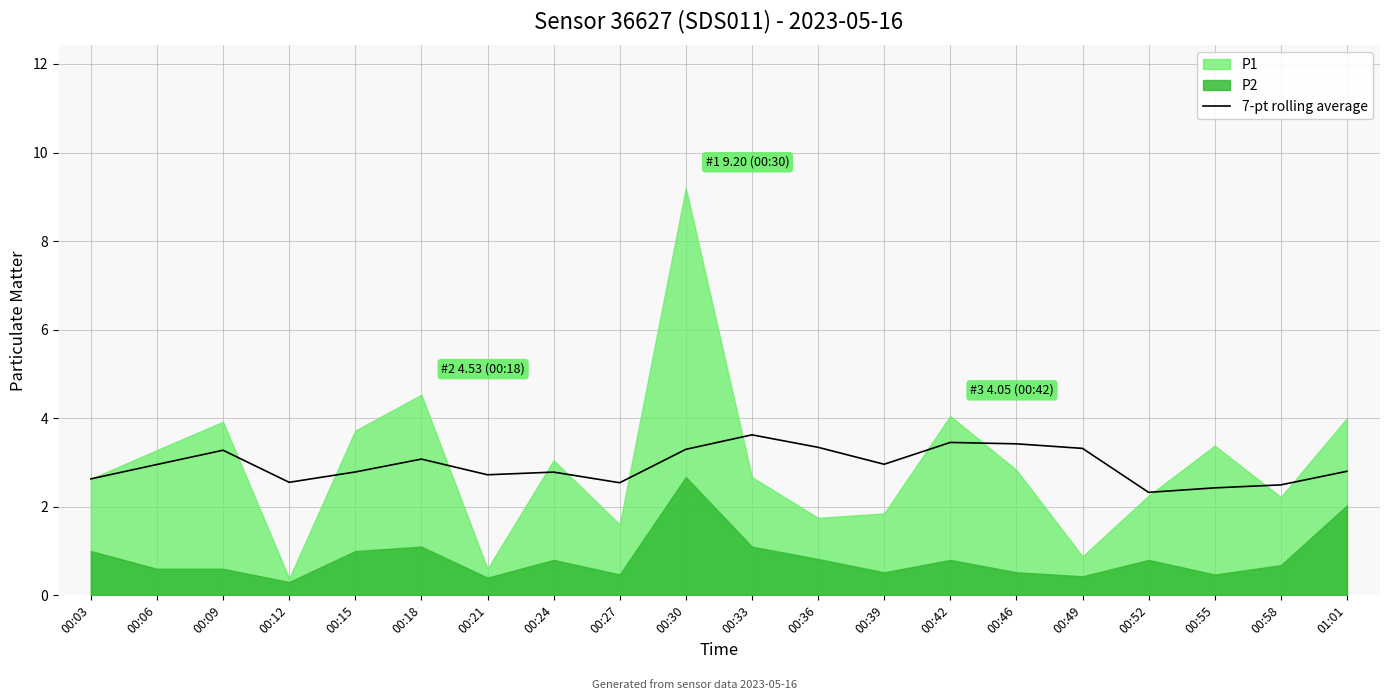

The value of 7-pt rolling average at 00:03 is 1.5. True or false?

False